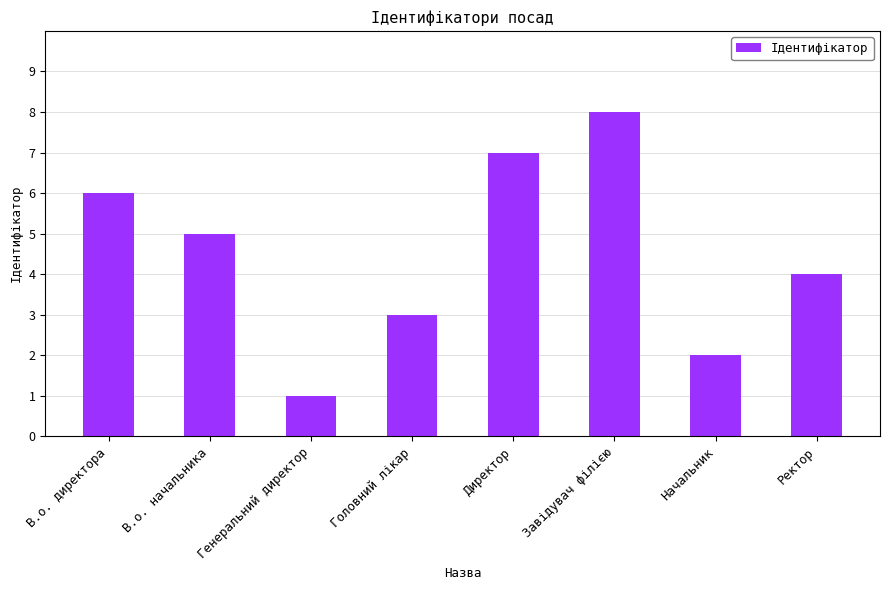

Are the bars horizontal?

No